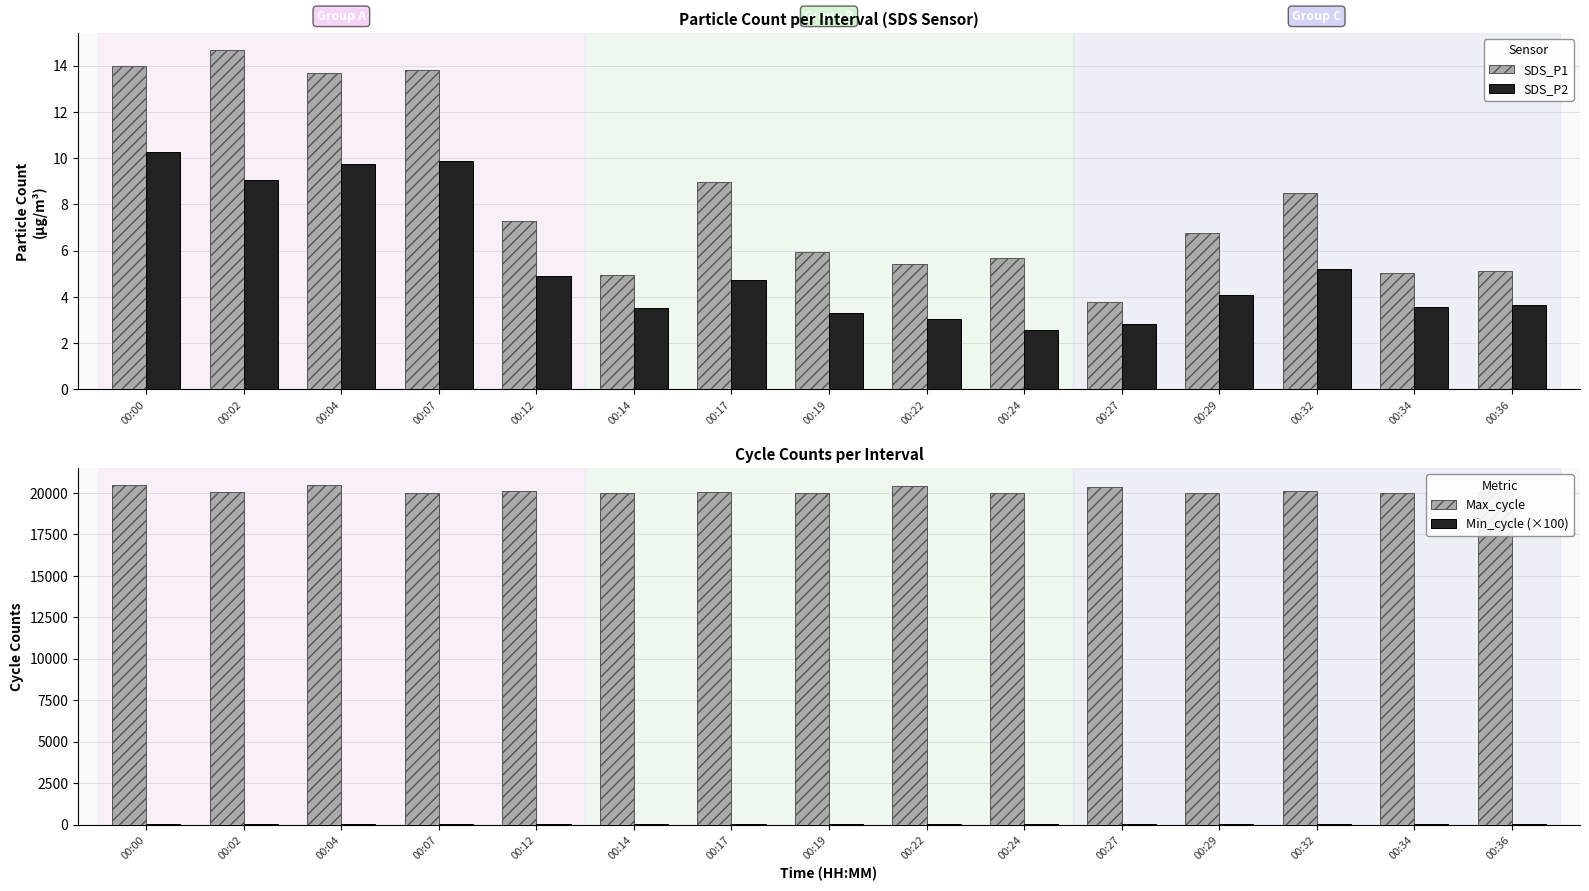

Between 00:27 and 00:34, which series saw the biggest shift?

Max_cycle